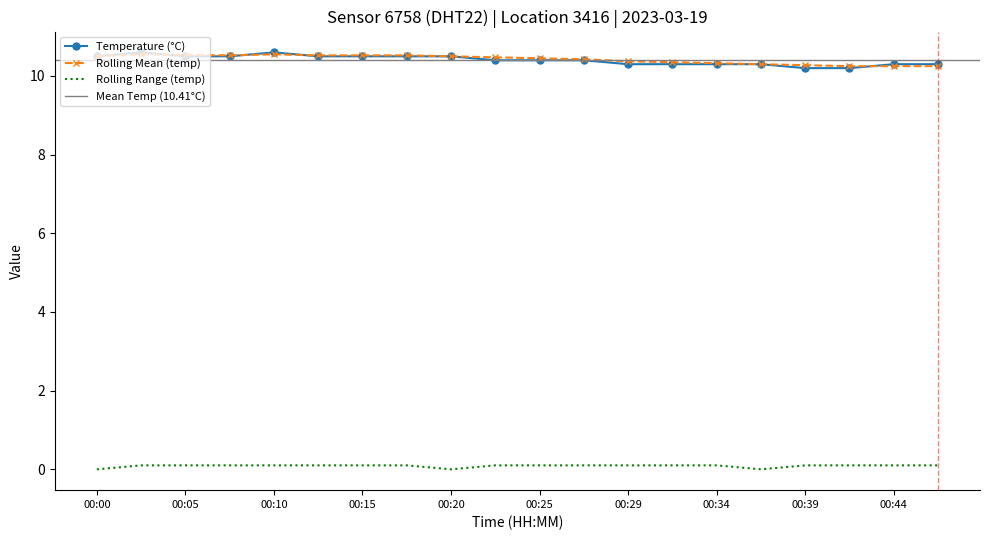

Approximately how many times larger is the value at 00:42 compared to 00:37?

1.0